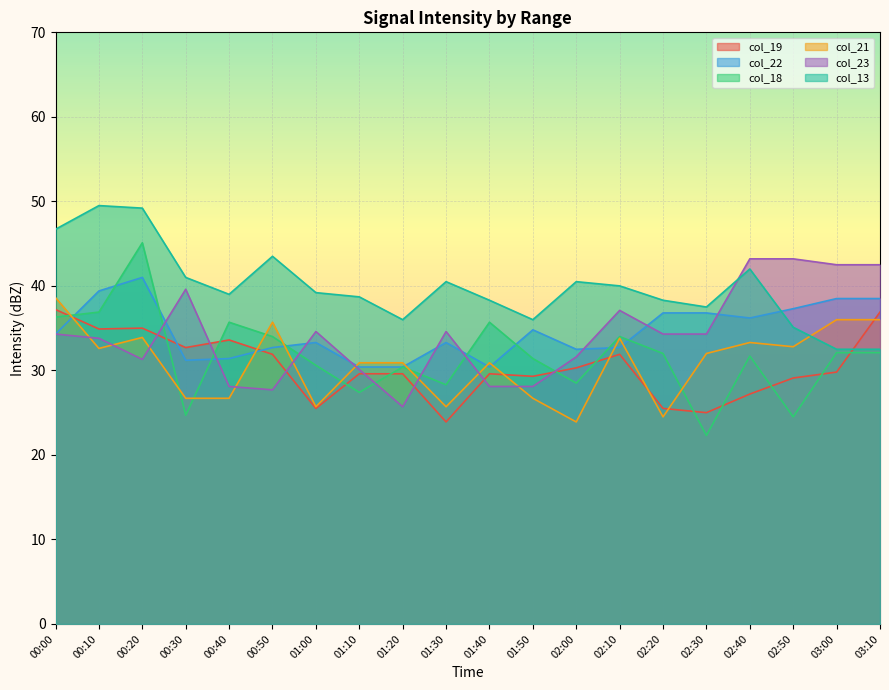

How many distinct data groups are displayed?

6